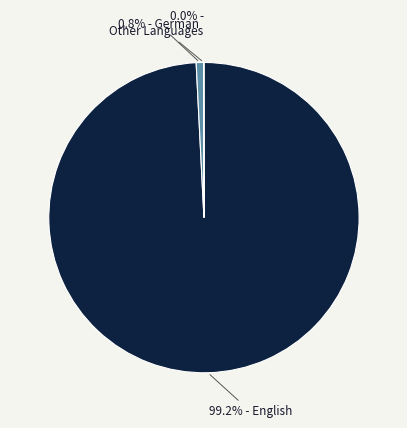

Is there a majority slice in this chart?

Yes